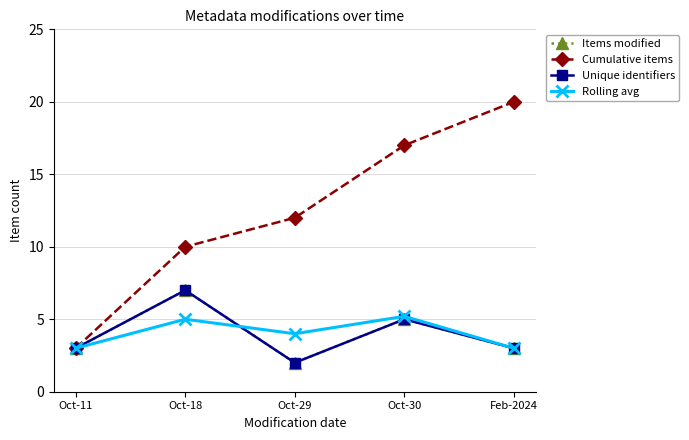

True or false: Items modified and Cumulative items intersect in this chart.

False